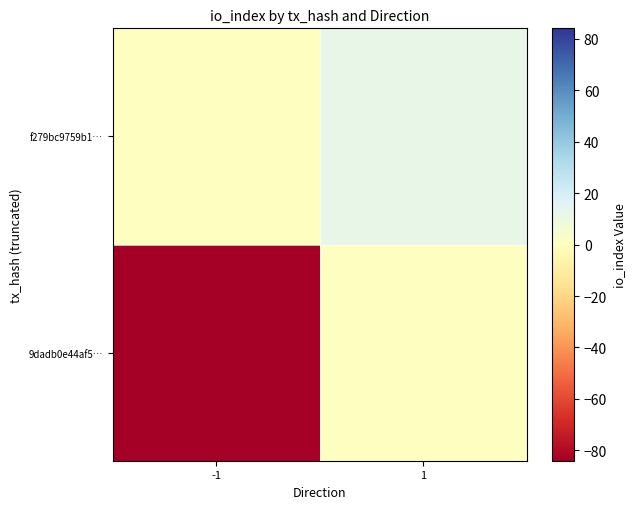

At 1, list the series in order from largest to smallest.

f279bc9759b1…, 9dadb0e44af5…